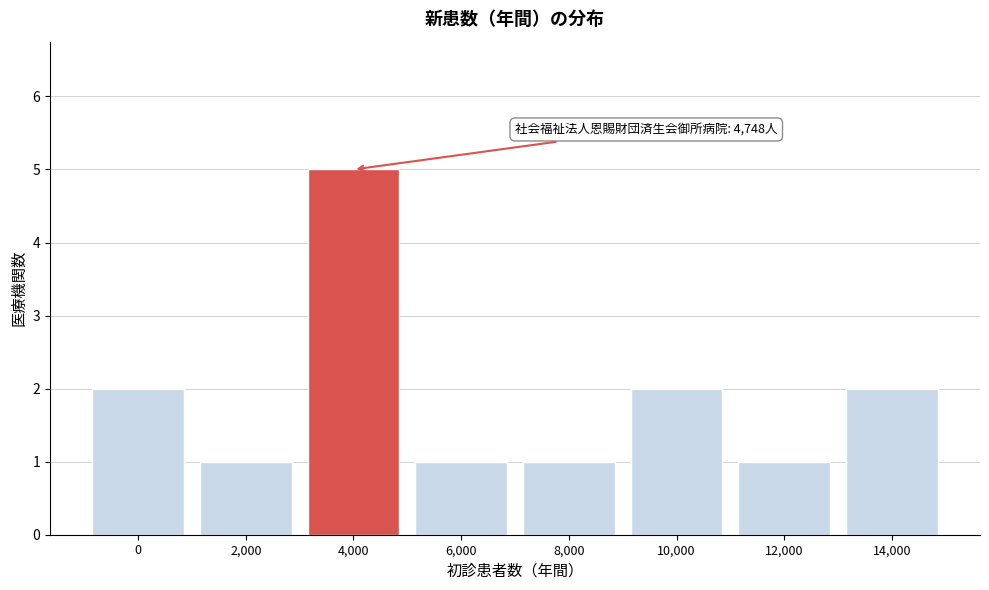

Reading left to right, extract all data points from this chart.

0=2	2,000=1	4,000=5	6,000=1	8,000=1	10,000=2	12,000=1	14,000=2